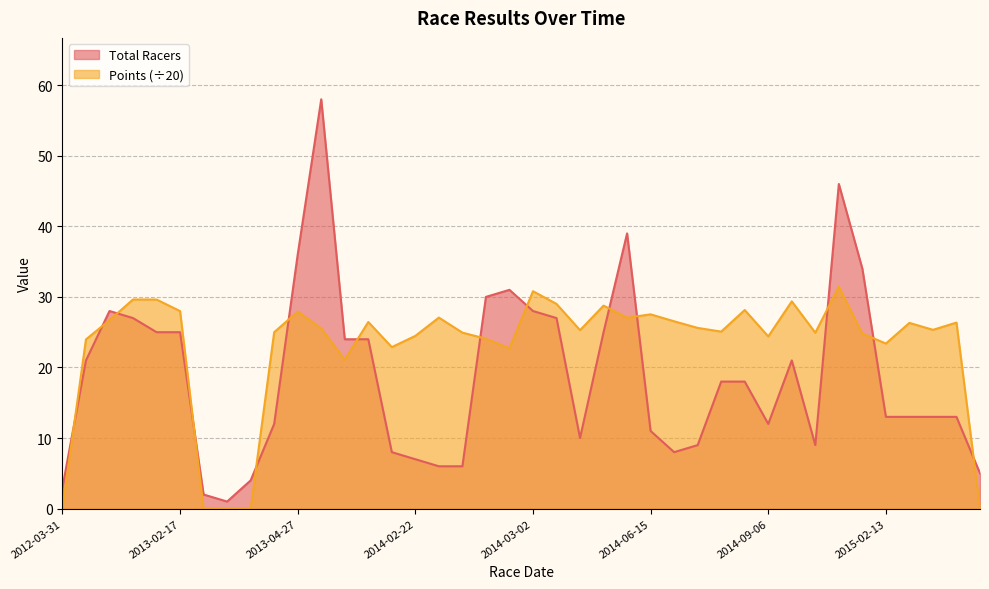

What is the total value across all series at 2015-02-14?

39.3